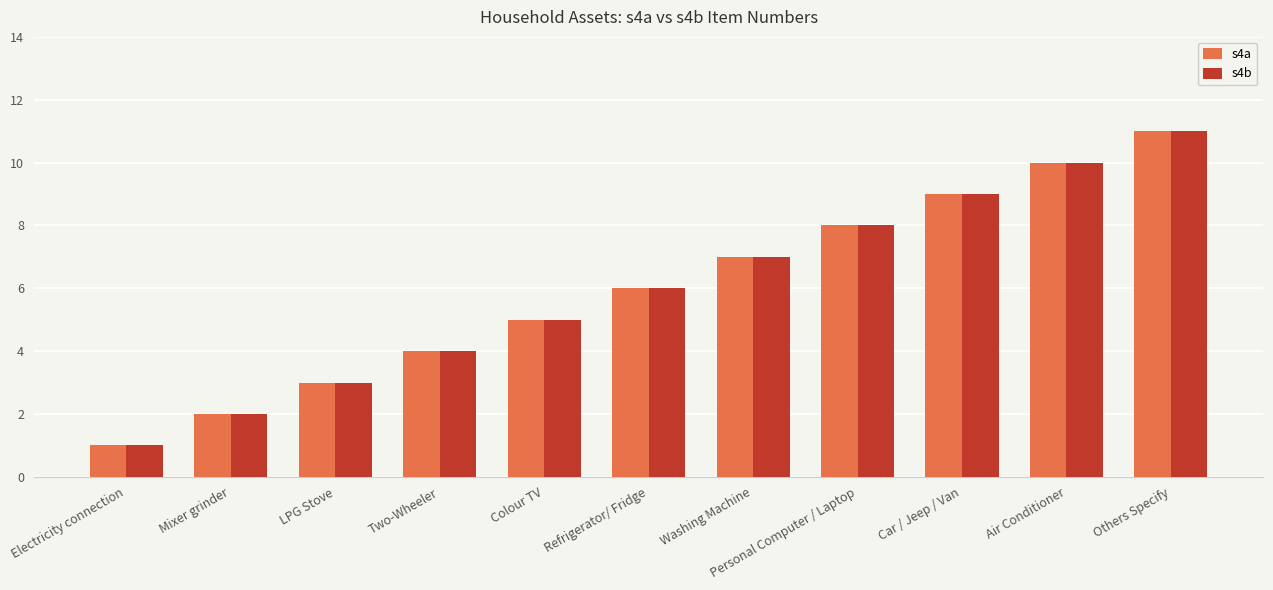

At which label does s4a reach its peak?

Others Specify